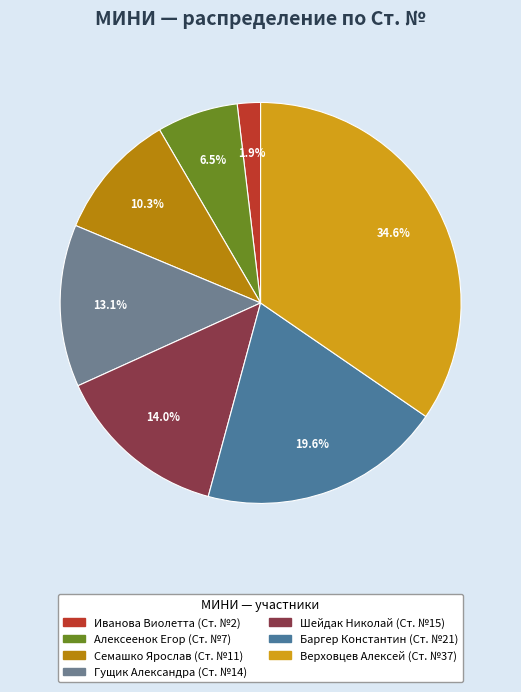

True or false: Верховцев Алексей accounts for 35% of the total.

True